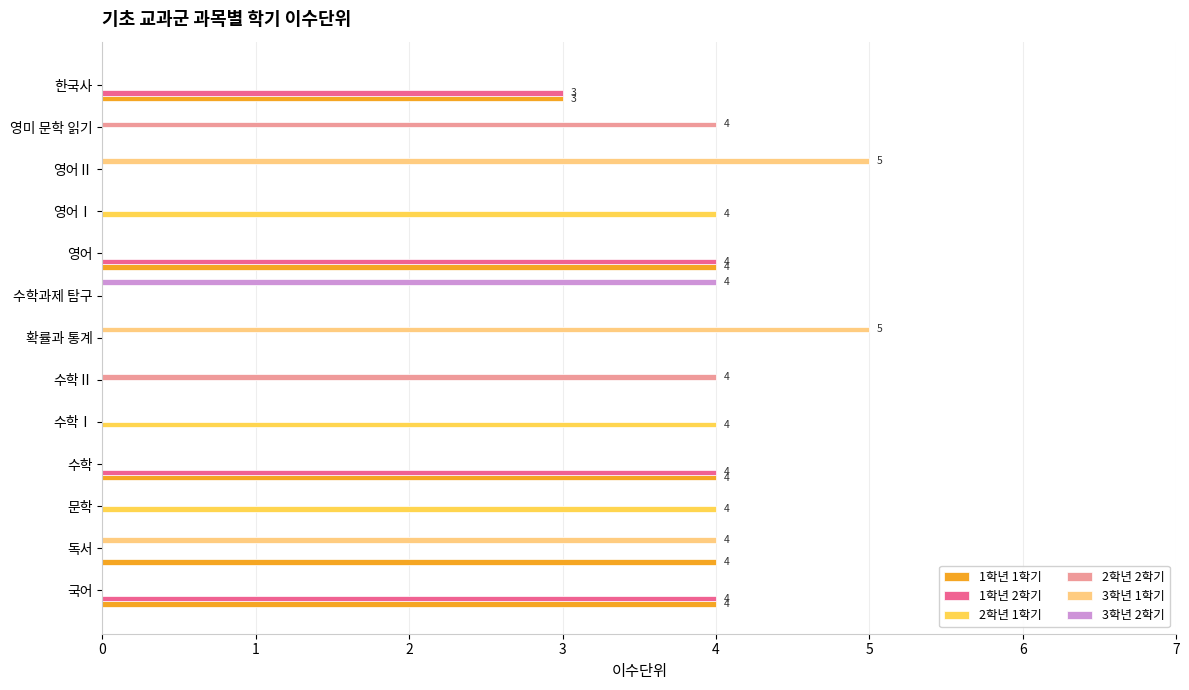

True or false: 3학년 1학기 has a value of -2 at 문학.

False